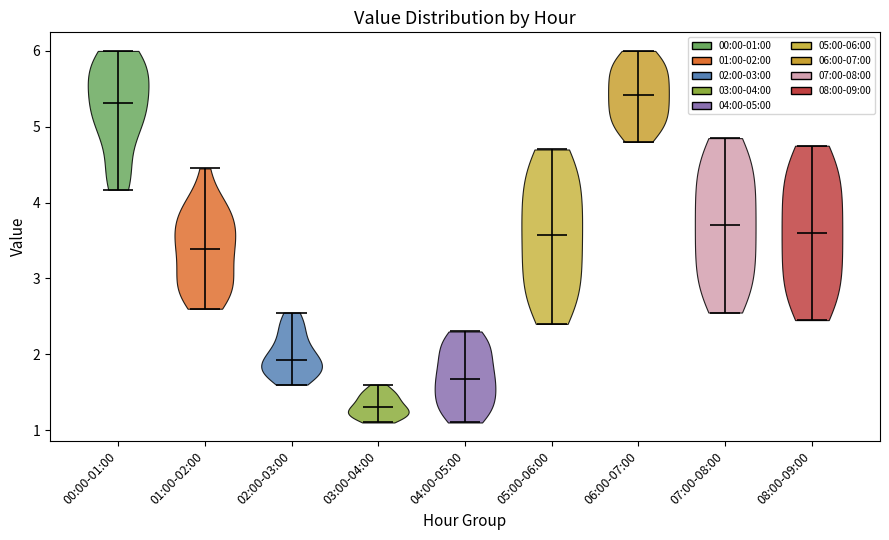

What is the highest point the violin for 01:00-02:00 reaches on the y-axis? The values are not printed on the chart, so give them approximately, as read against the axis.

4.5